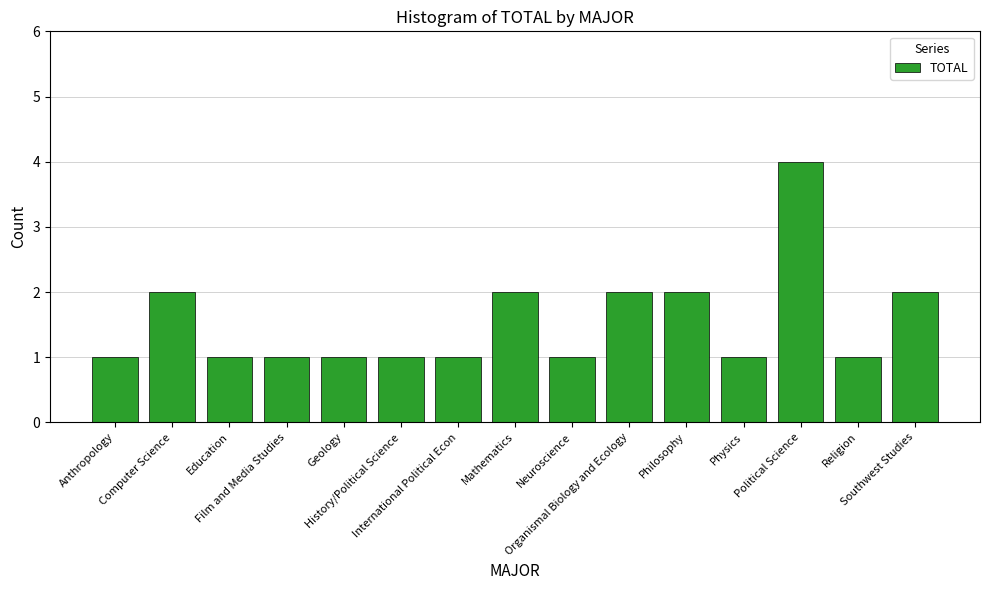

Which has a higher value, Southwest Studies or Political Science?

Political Science